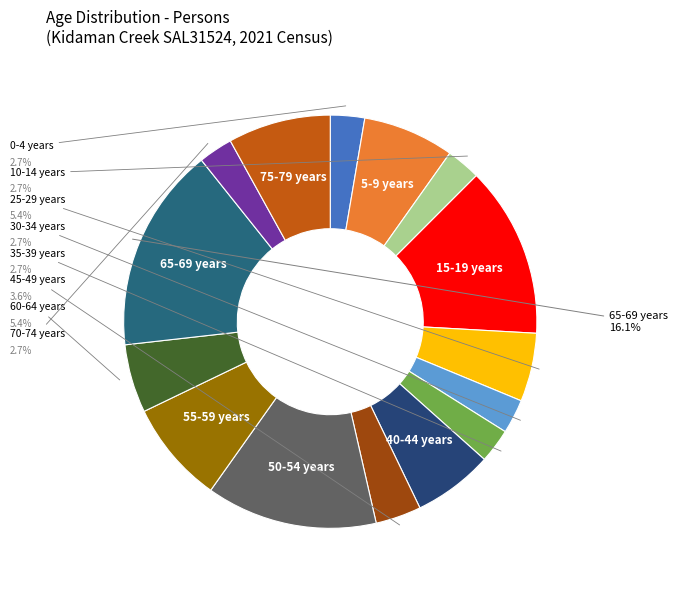

How many segments does this pie chart have?

15